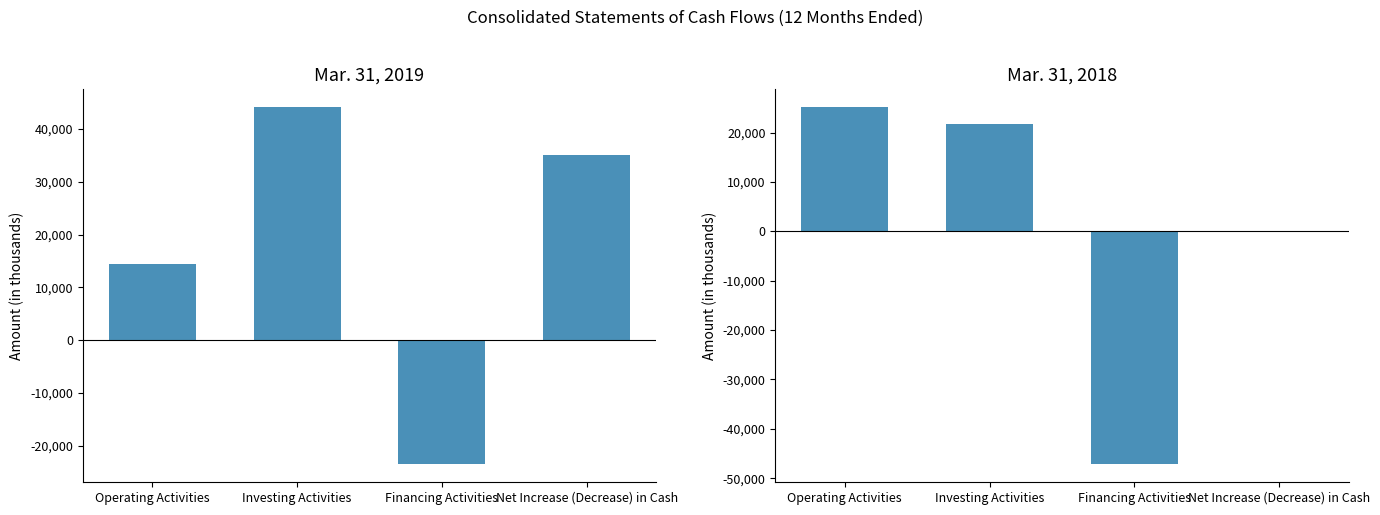

Read the Mar. 31, 2019 value at Operating Activities.

14404